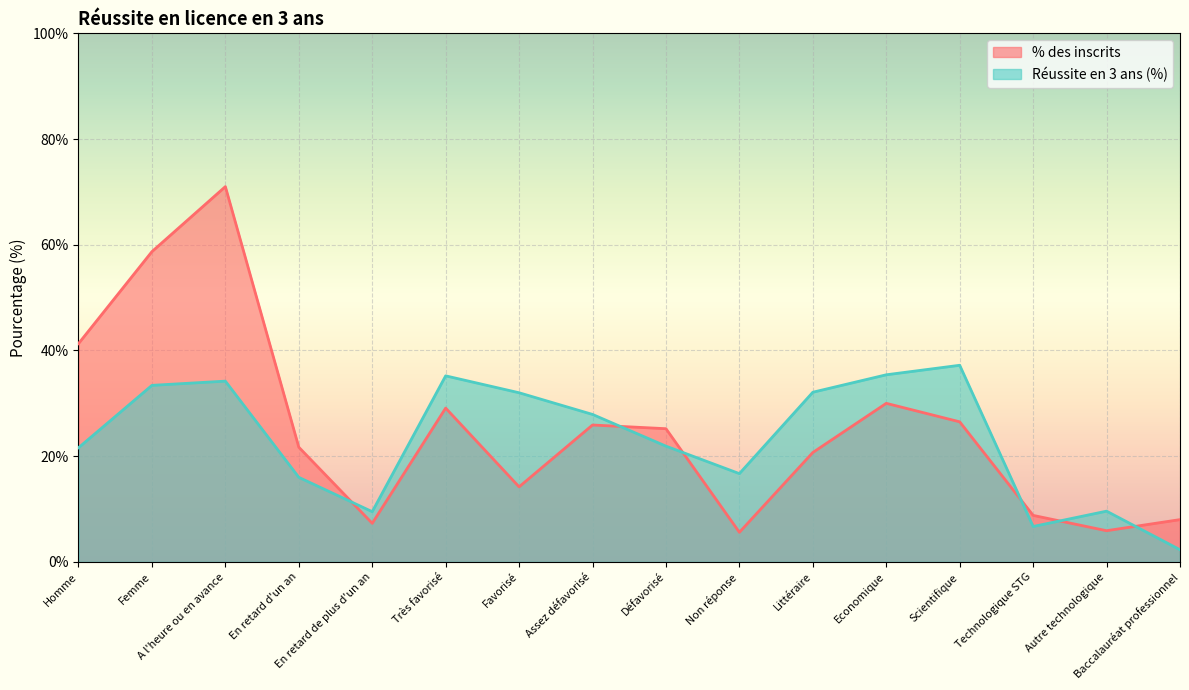

What is the average value of the Réussite en 3 ans (%) series?

23.2